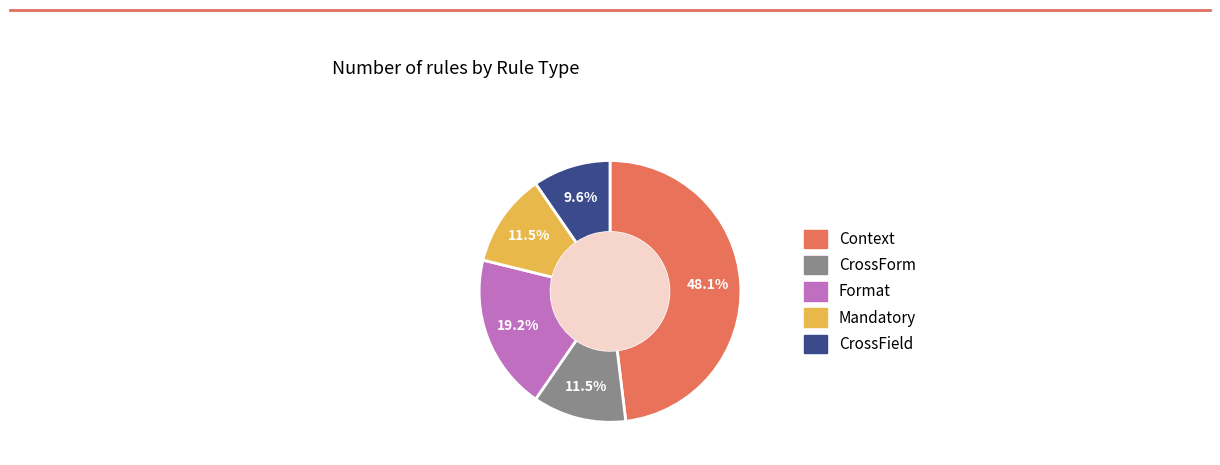

Does any single category account for the majority?

No